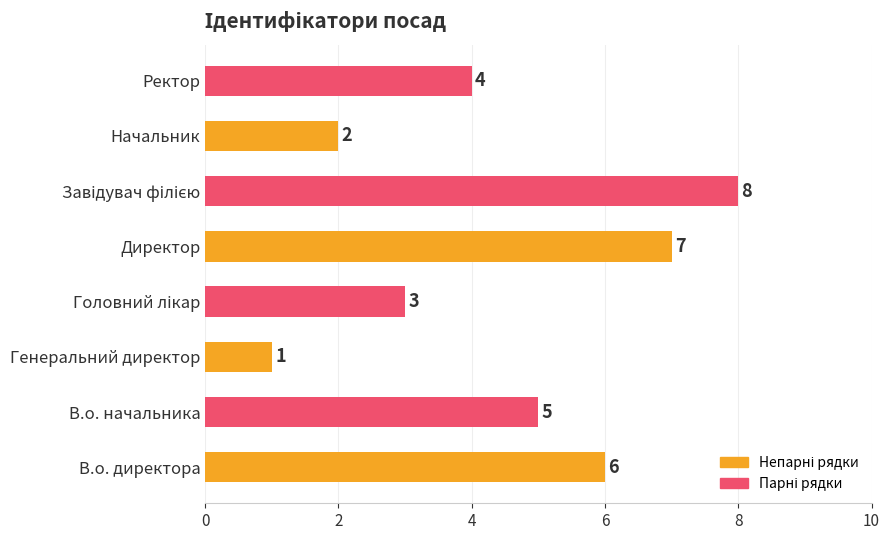

What is the difference between the maximum and minimum values?

7